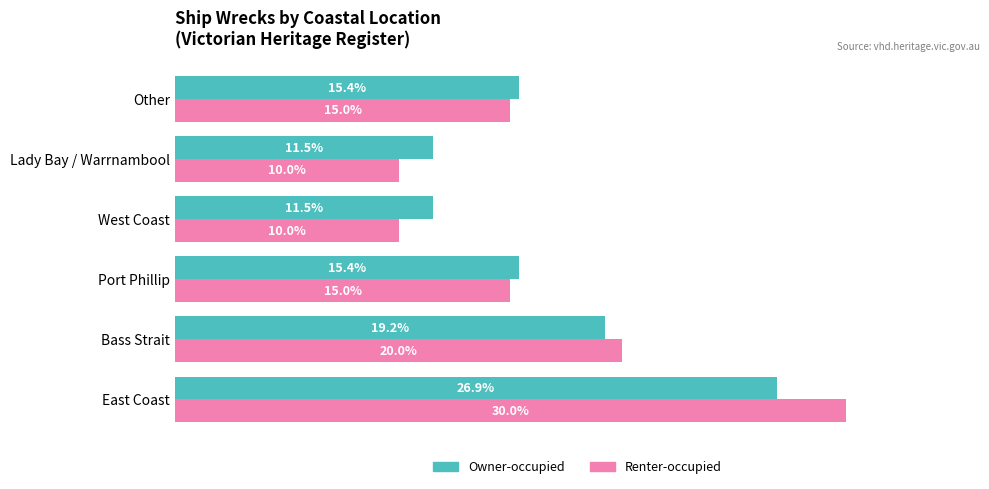

Rank the series by their maximum value, from lowest to highest.

Owner-occupied, Renter-occupied